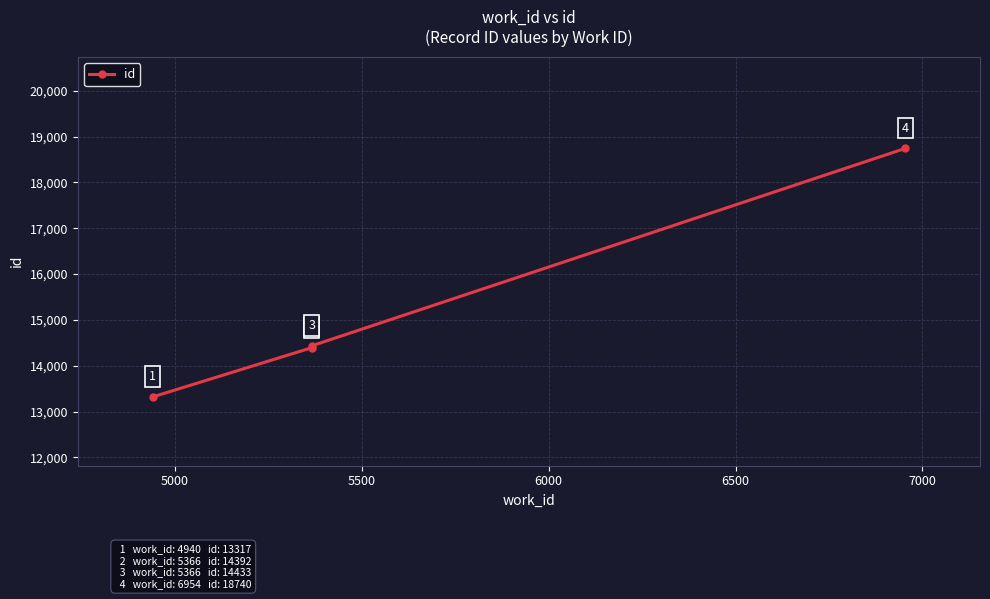

What is the difference between the maximum and minimum values?

5423